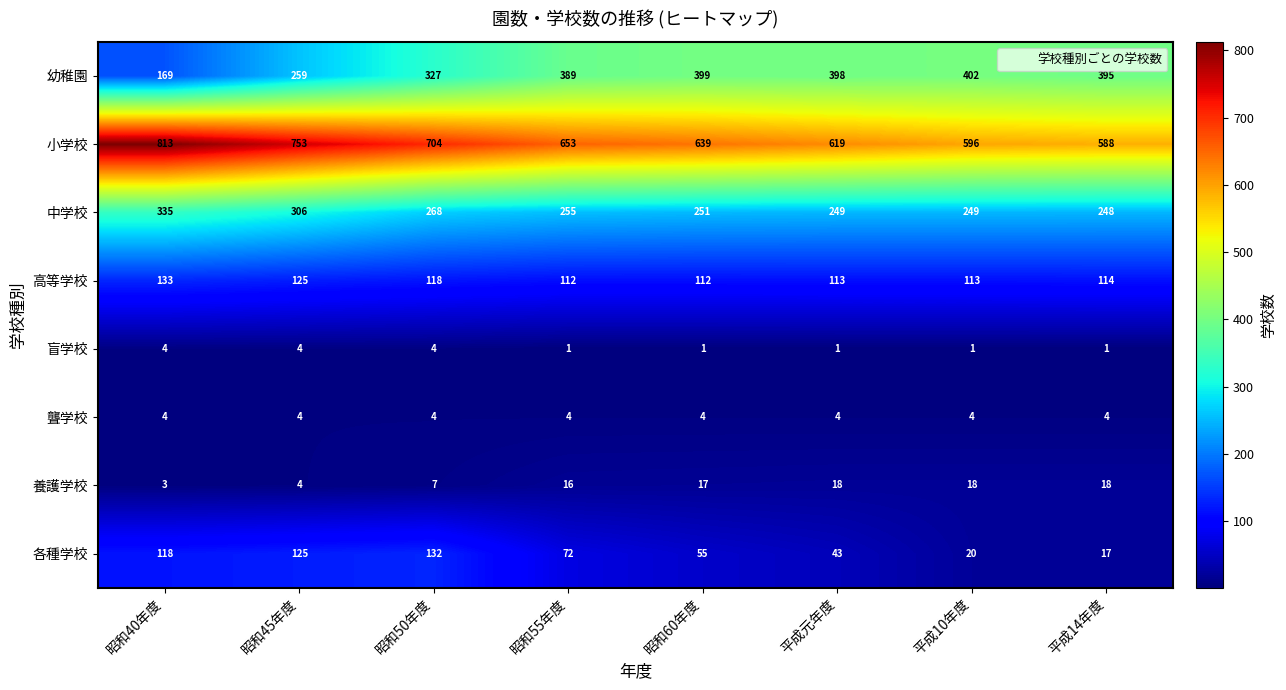

Which category has the highest value in the 中学校 series?

昭和40年度